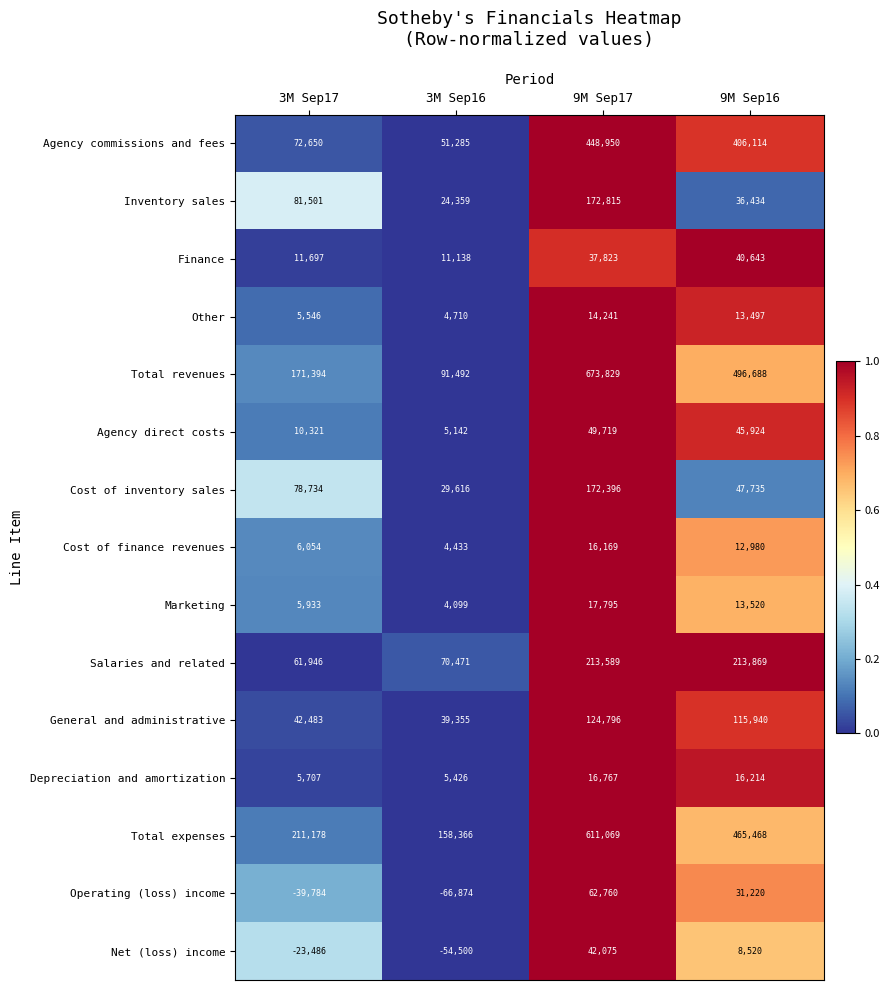

What is the sum of all Depreciation and amortization values?

44114